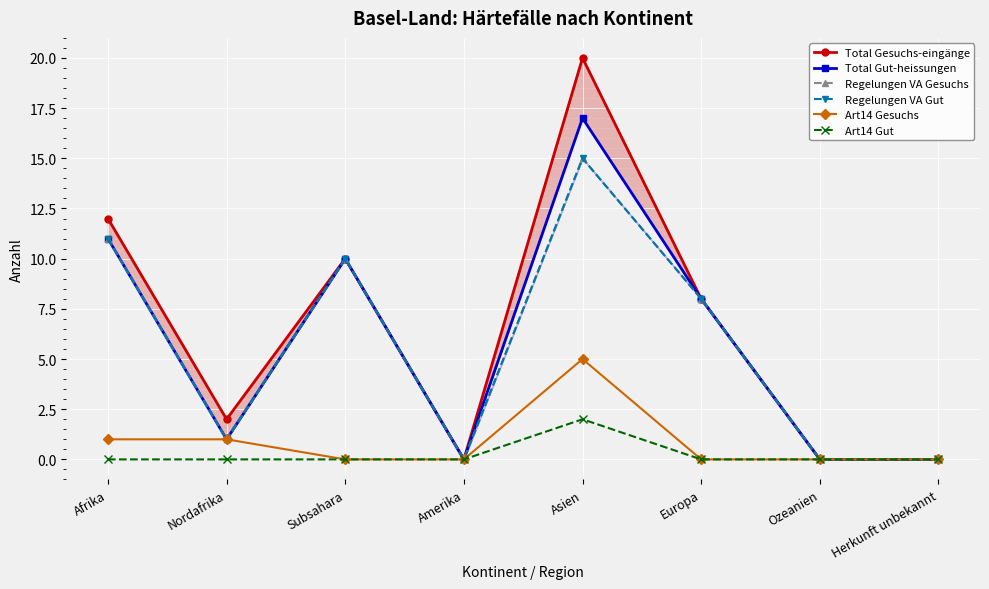

What are all the series names shown in the legend?

Total Gesuchs-eingänge, Total Gut-heissungen, Regelungen VA Gesuchs, Regelungen VA Gut, Art14 Gesuchs, Art14 Gut